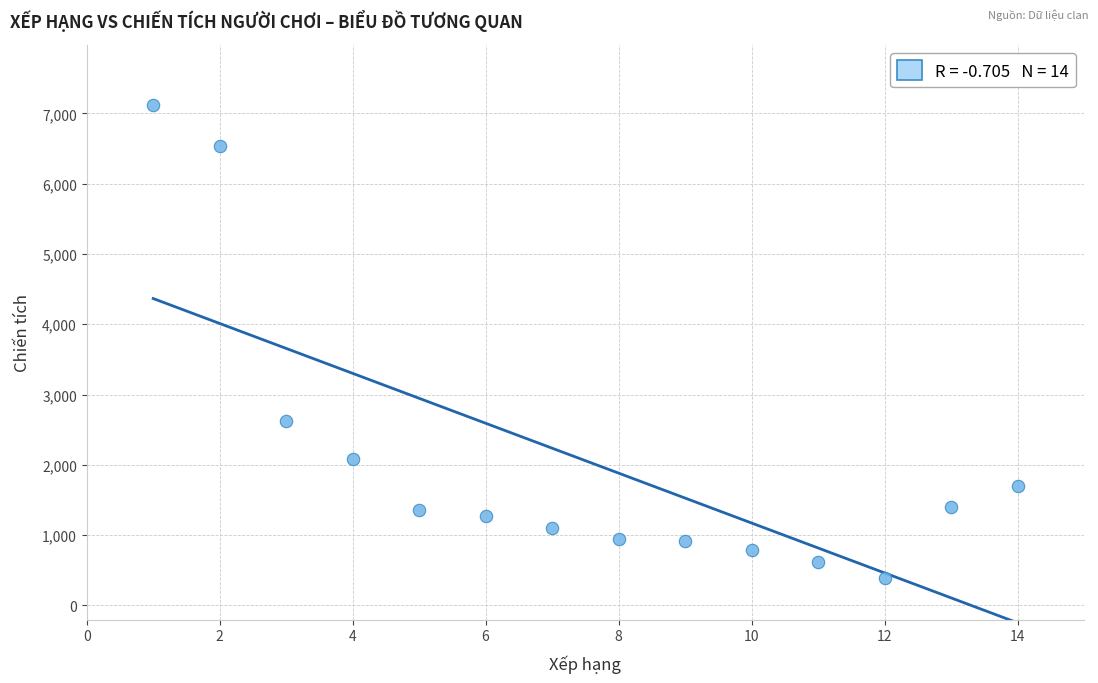

What is the range of Y values (max minus min)?

6726